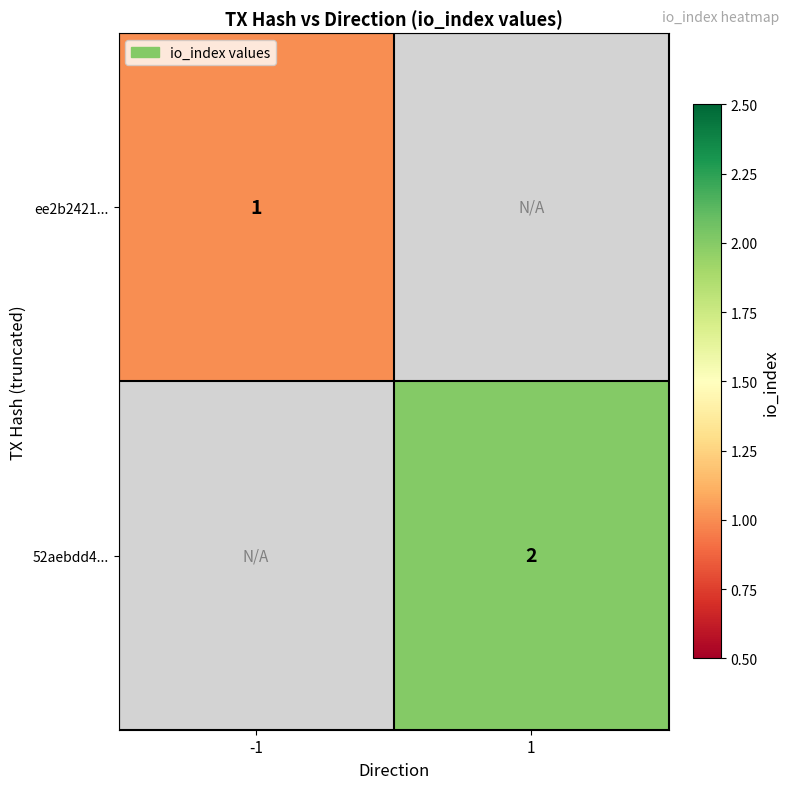

The value of ee2b2421... at -1 is 1. True or false?

True